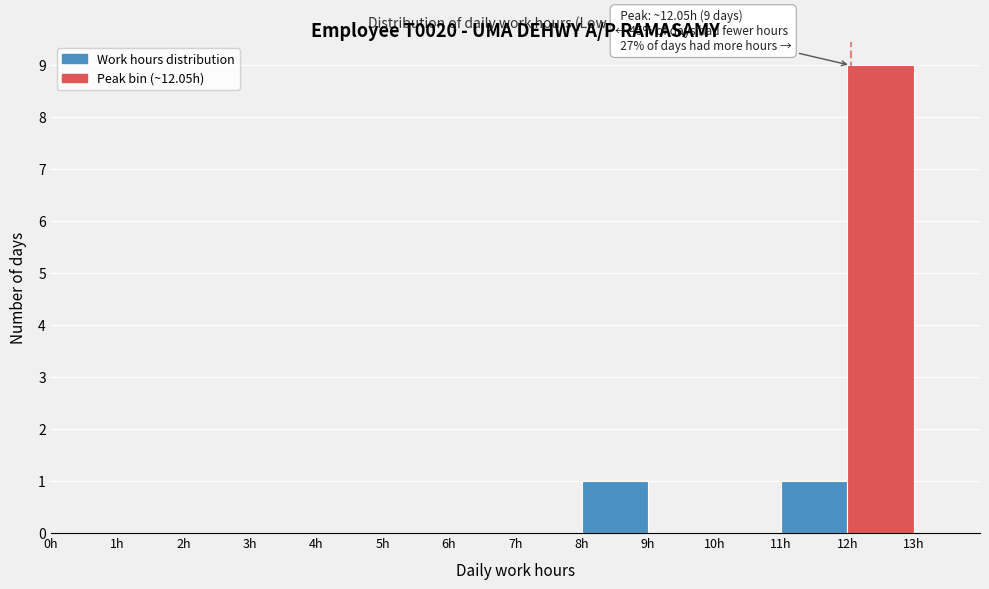

Over which range of the x-axis is the bar tallest?

12 to 13